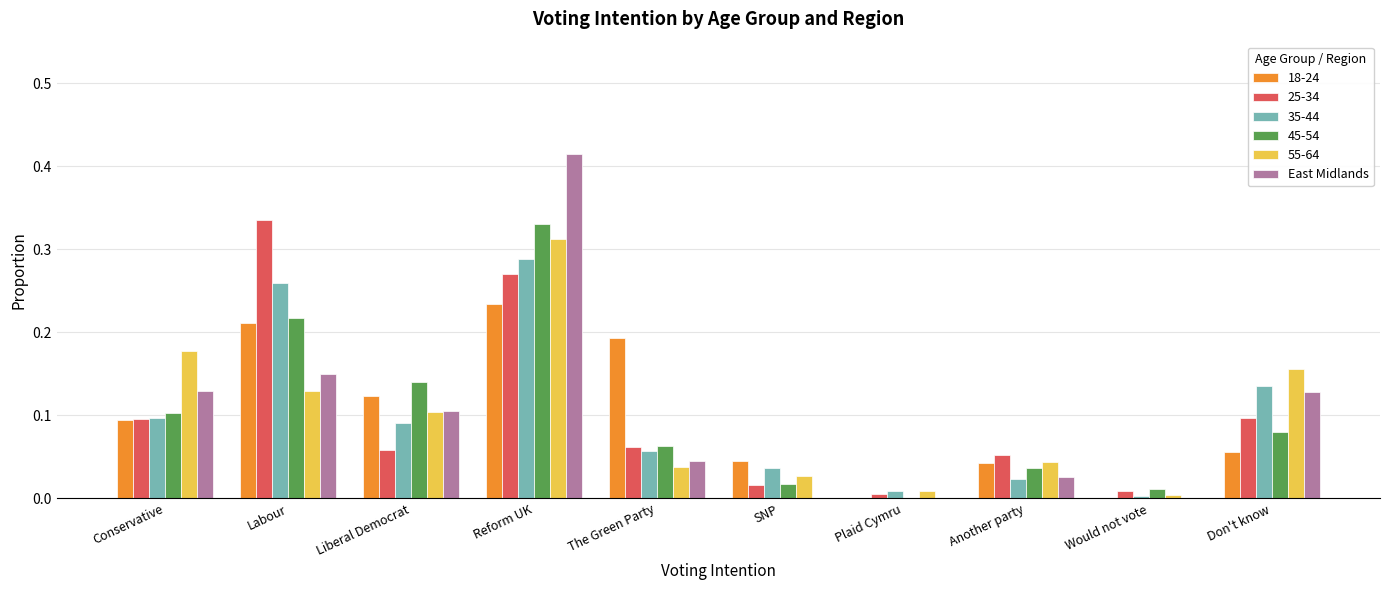

At which category is the sum across all series the highest?

Reform UK